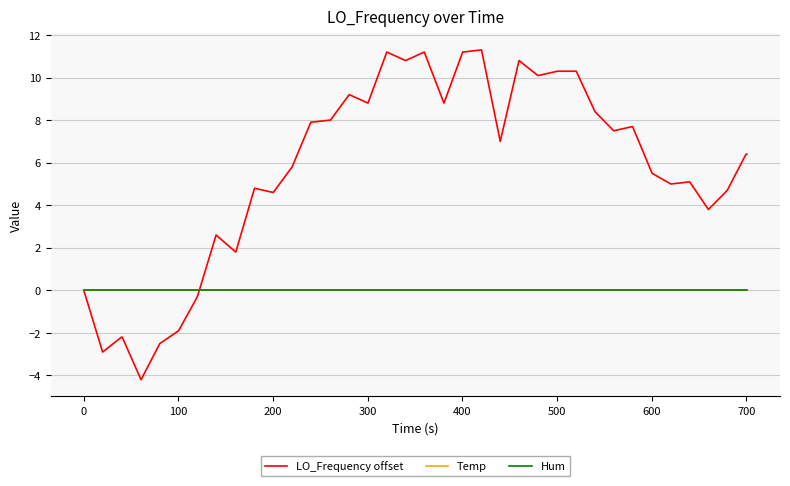

At how many categories does at least one series exceed 6?

22